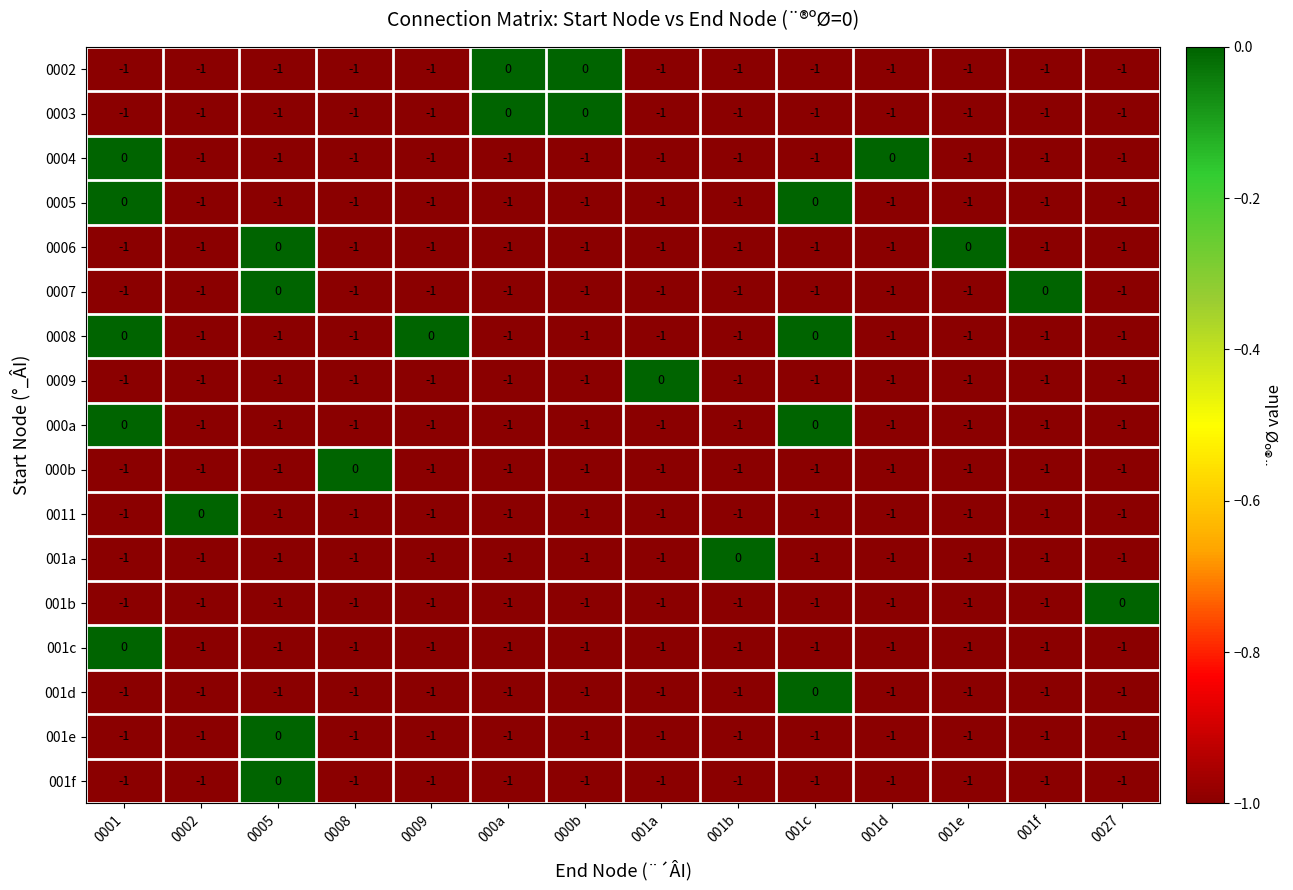

The value of 0011 at 0027 is -1. True or false?

True